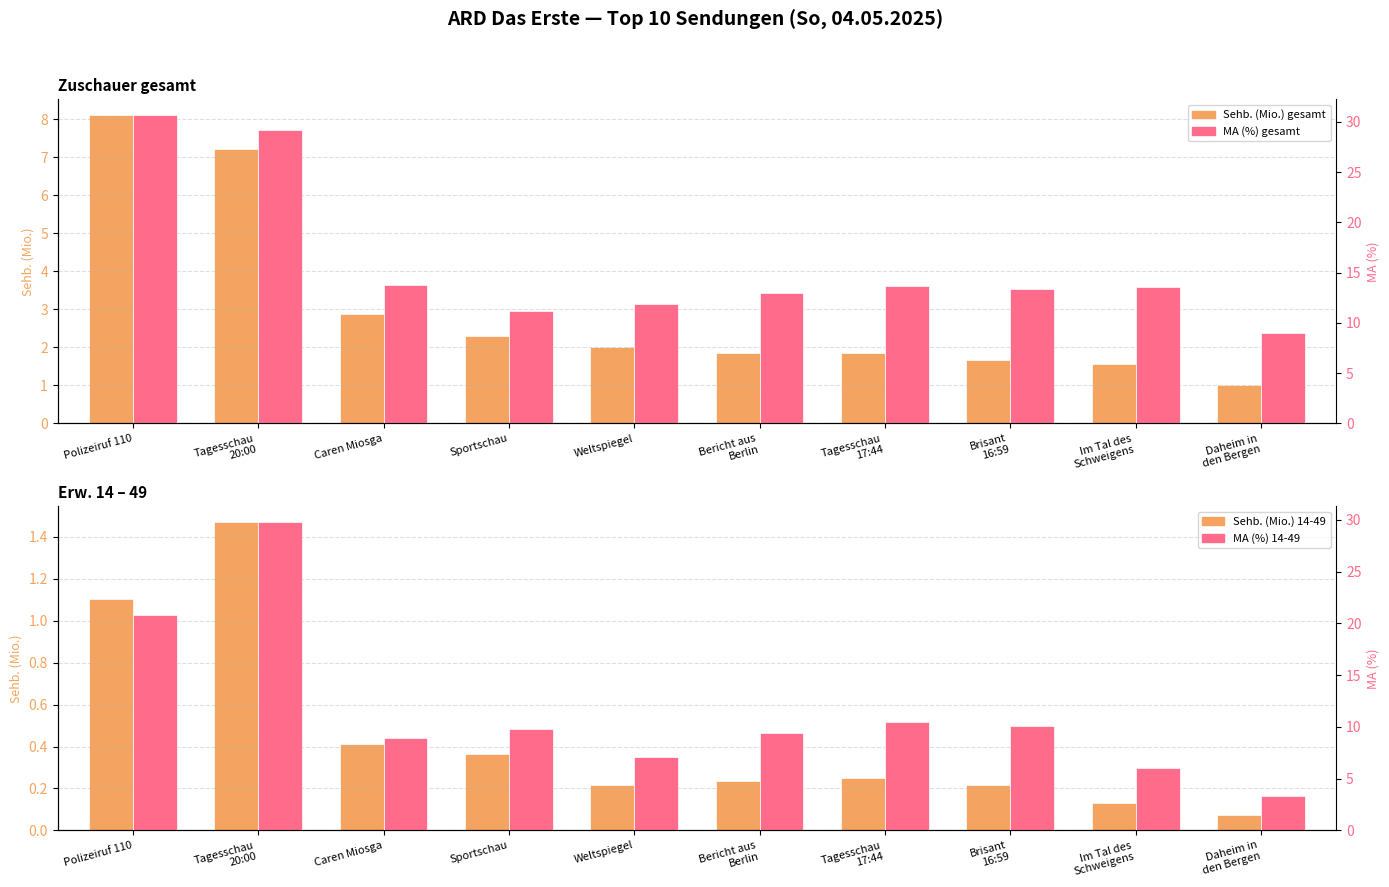

Is the value of MA (%) 14-49 at Im Tal des
Schweigens greater than the value of Sehb. (Mio.) 14-49 at Bericht aus
Berlin?

Yes